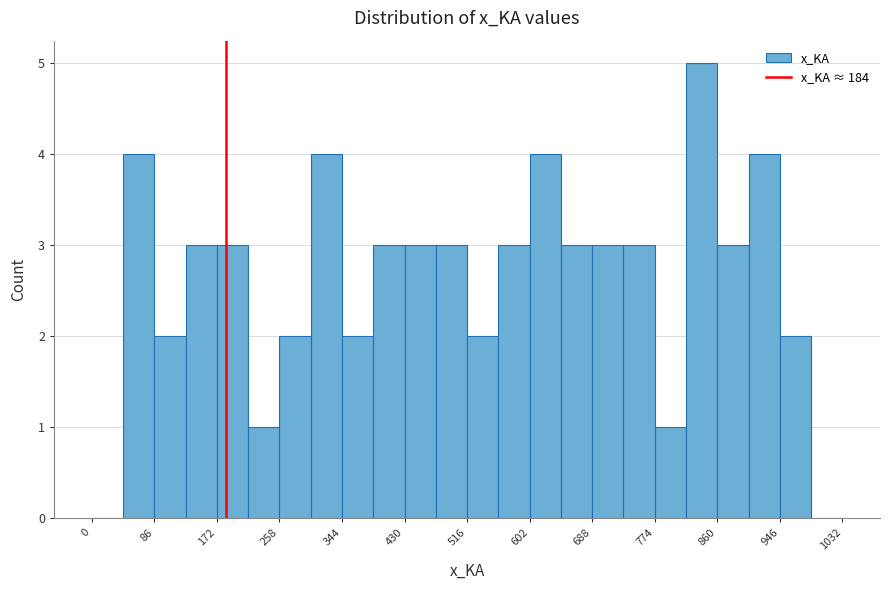

Reading left to right, list every bar in this chart as the range it spans on the x-axis followed by its height. Neither the bar edges nor the heights are printed on the chart, so give them approximately, as read against the axes.

0 to 43: 0
43 to 86: 4
86 to 129: 2
129 to 172: 3
172 to 215: 3
215 to 258: 1
258 to 301: 2
301 to 344: 4
344 to 387: 2
387 to 430: 3
430 to 473: 3
473 to 516: 3
516 to 559: 2
559 to 602: 3
602 to 645: 4
645 to 688: 3
688 to 731: 3
731 to 774: 3
774 to 817: 1
817 to 860: 5
860 to 903: 3
903 to 946: 4
946 to 989: 2
989 to 1032: 0